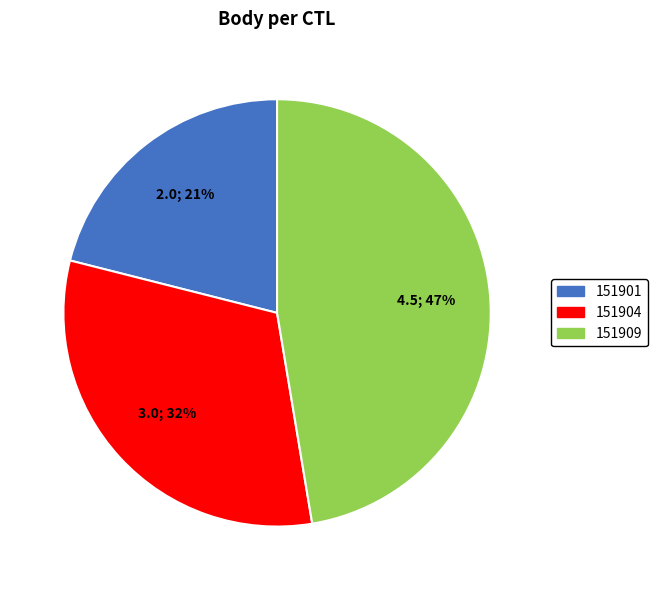

Do 151909 and 151904 together represent more than half of the pie?

Yes